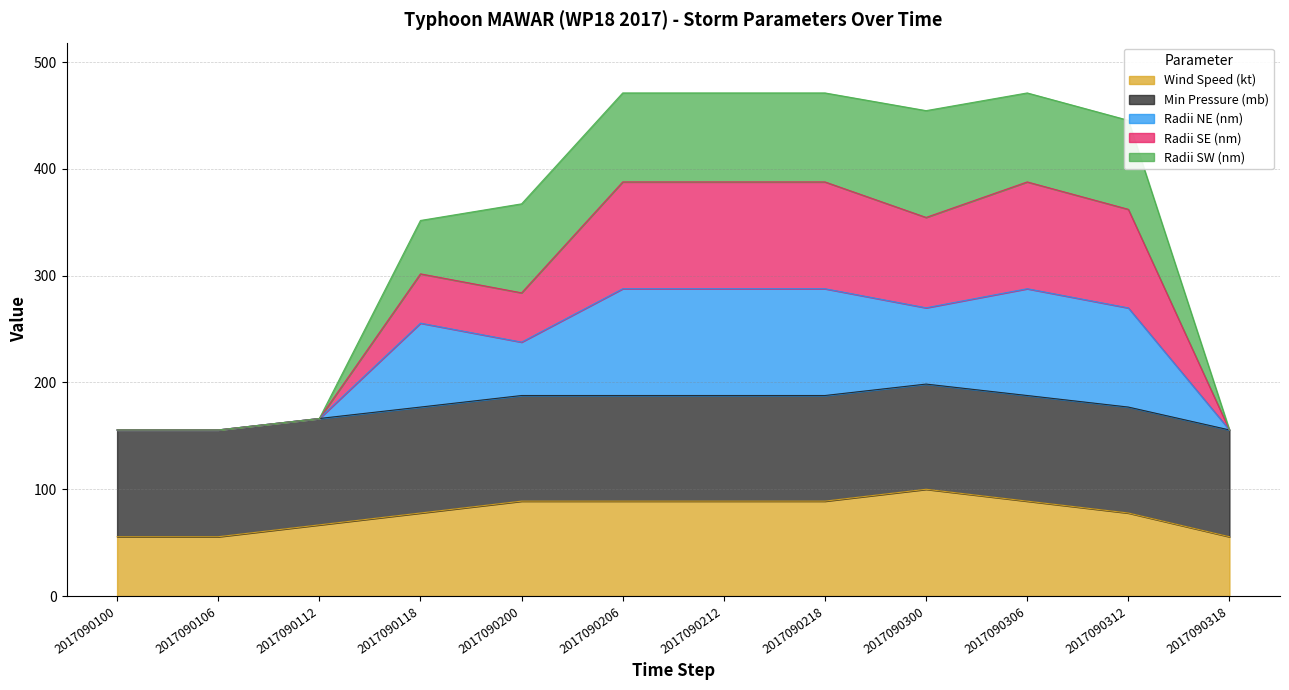

How many interior local valleys does the Radii SE (nm) series have?

2